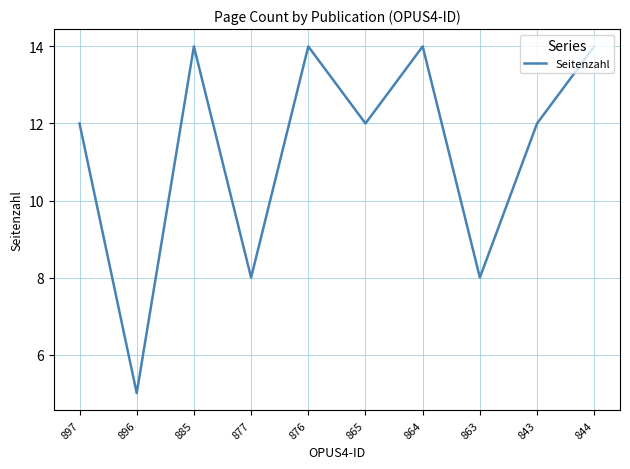

Is it true that the value at 863 is 5?

False